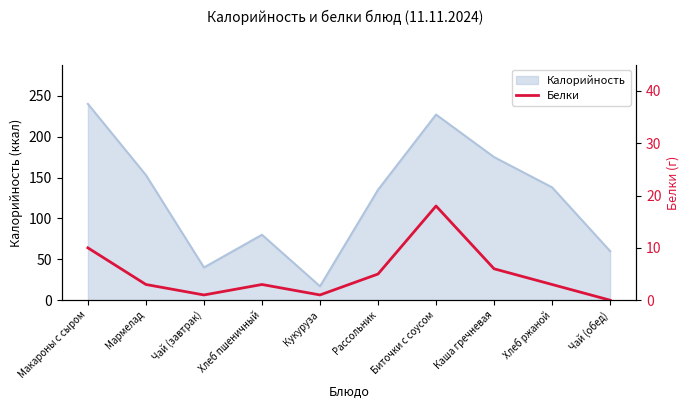

What is the label of the 10th point from the left?

Чай (обед)